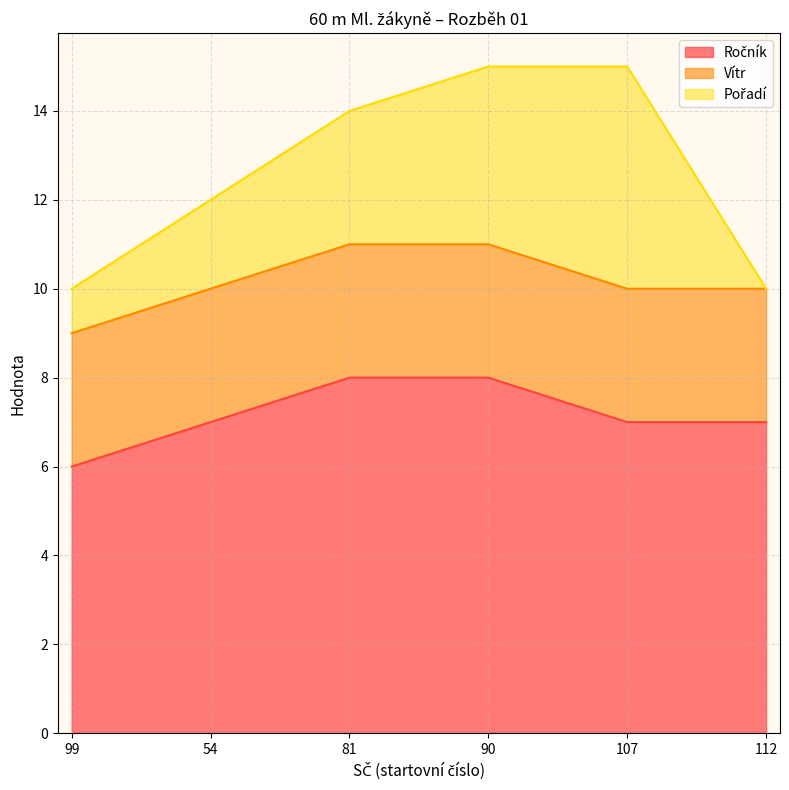

Reading left to right, list all the values displayed in this chart.

Ročník: 99=6	54=7	81=8	90=8	107=7	112=7
Vítr: 99=3	54=3	81=3	90=3	107=3	112=3
Pořadí: 99=1	54=2	81=3	90=4	107=5	112=0